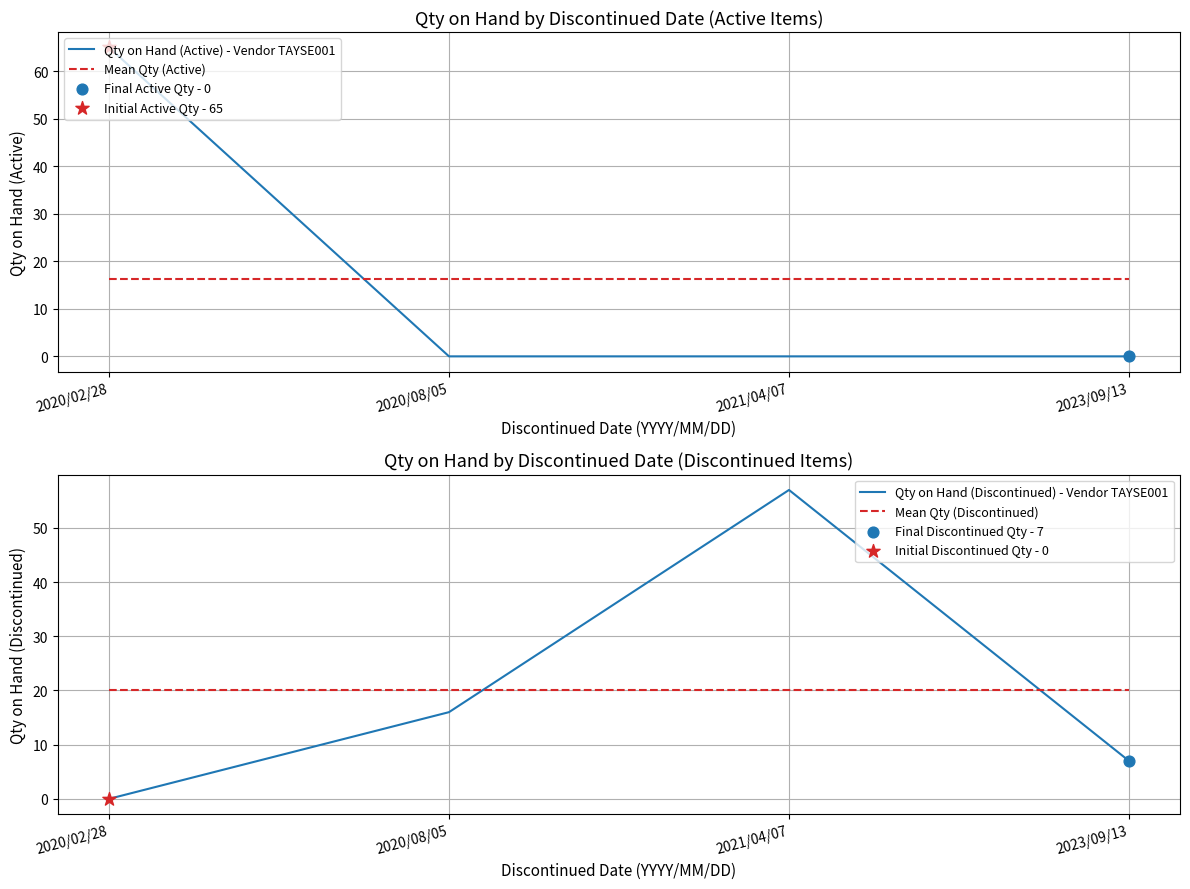

At how many categories does at least one series exceed 23?

2